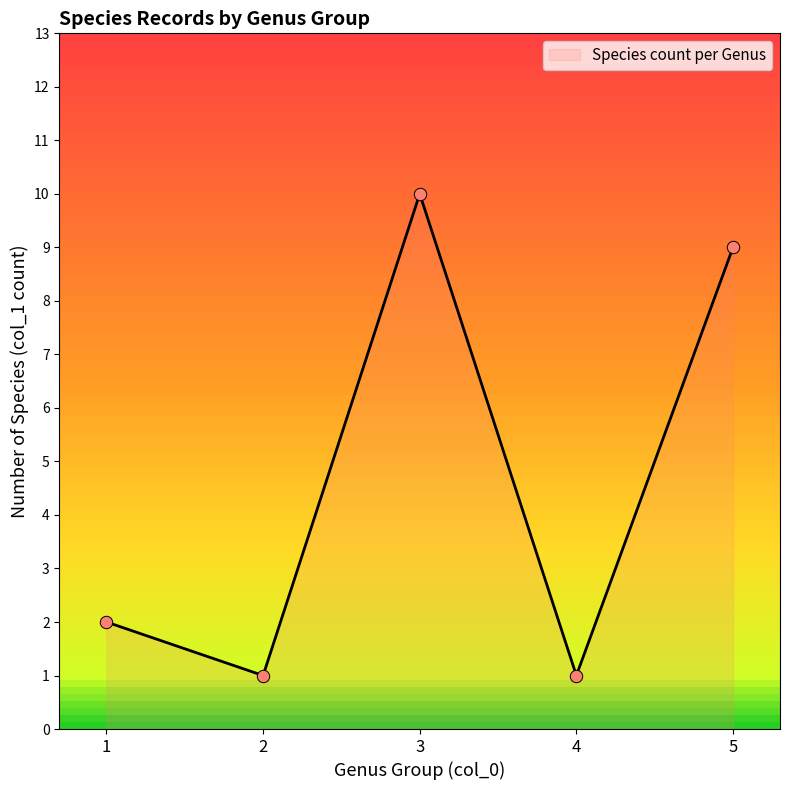

What is the maximum value for Species count per Genus?

9.9